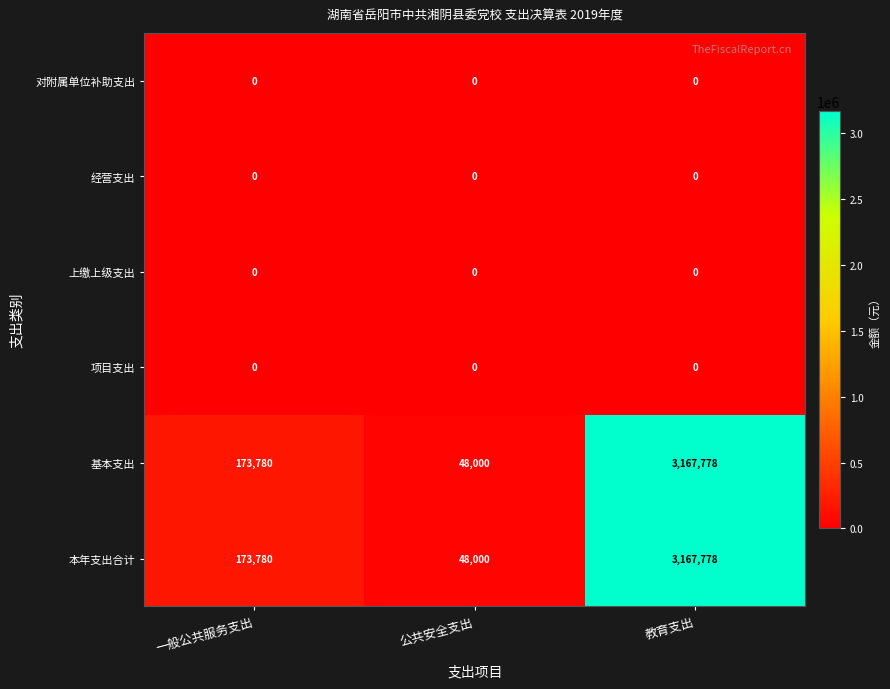

What is the total value across all series at 教育支出?

6335556